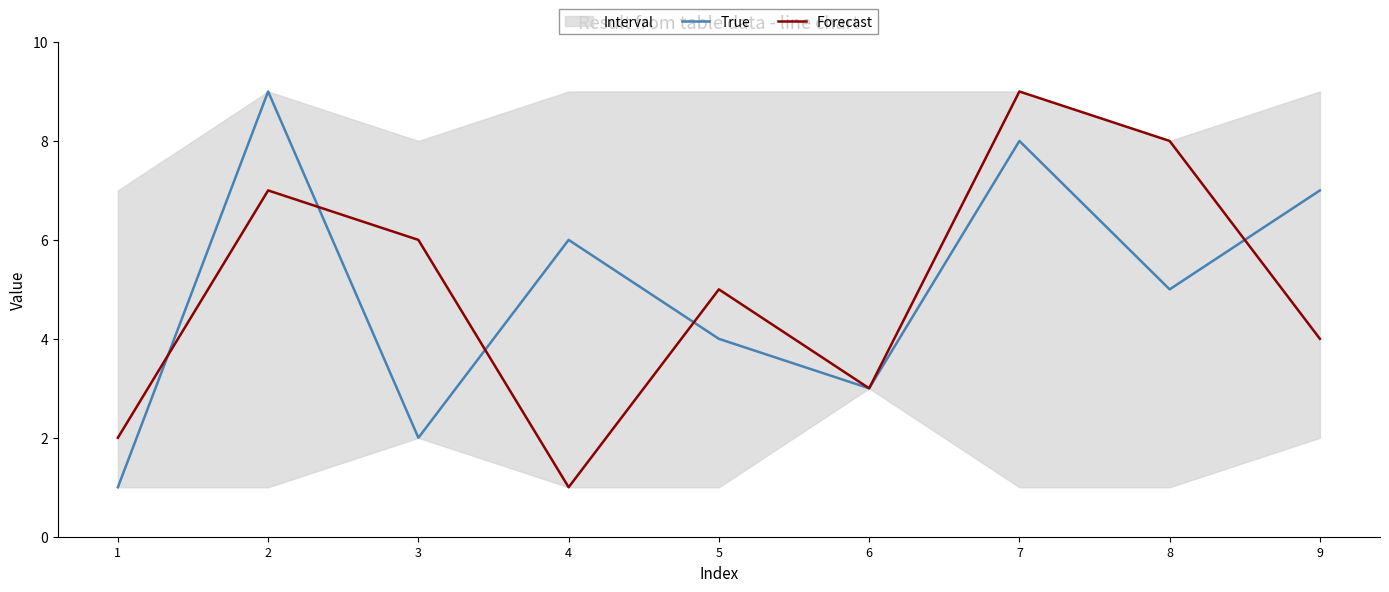

Rank the series by their maximum value, from lowest to highest.

True, Forecast